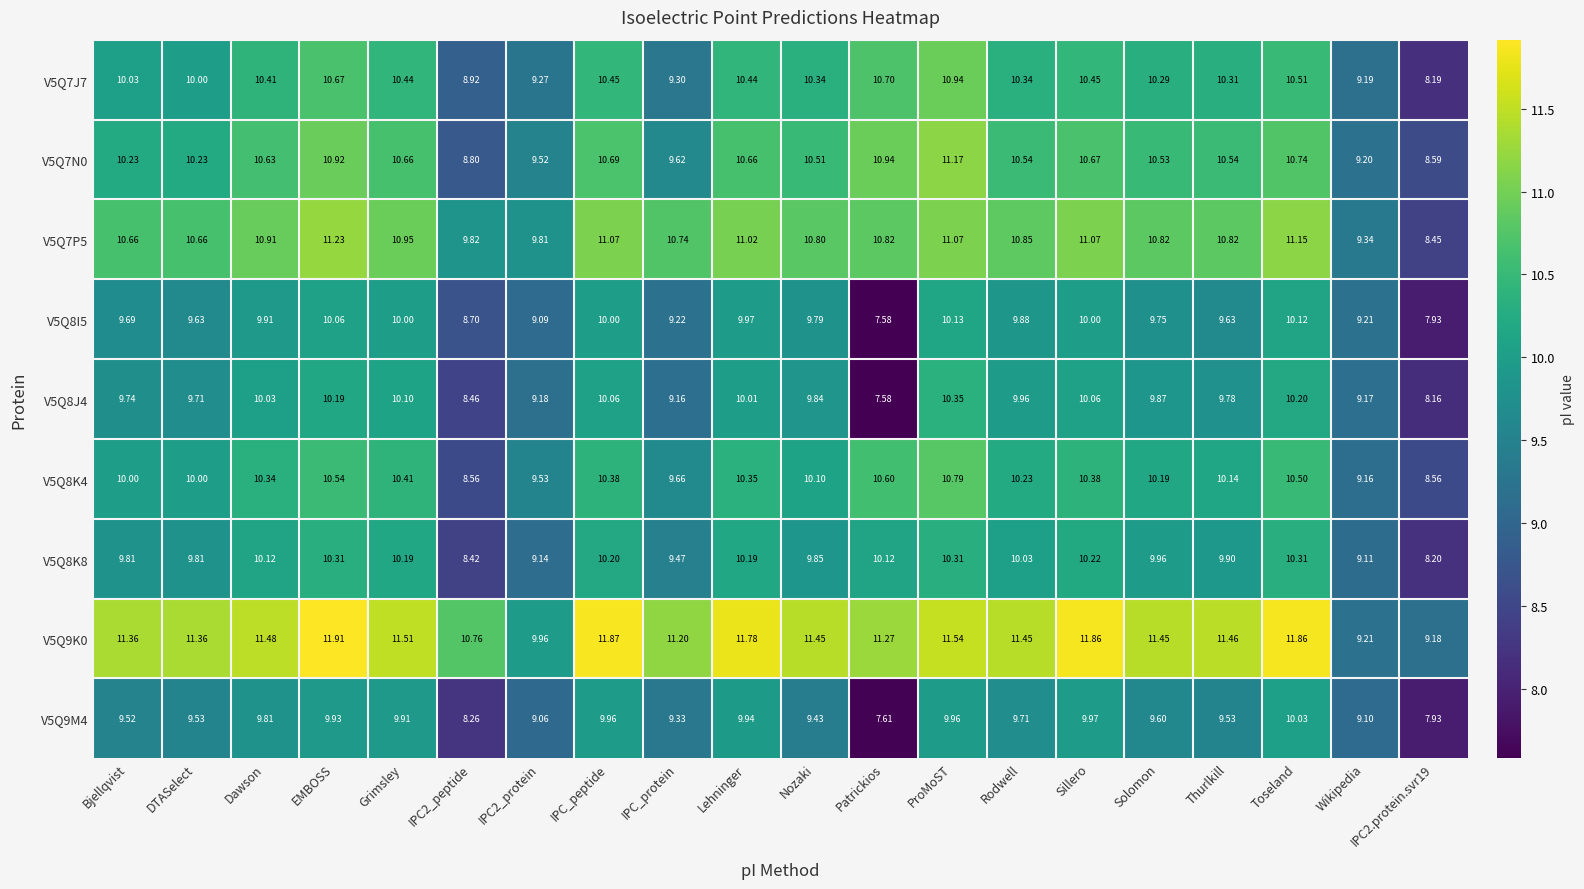

Which label corresponds to the smallest value in the chart?

Patrickios